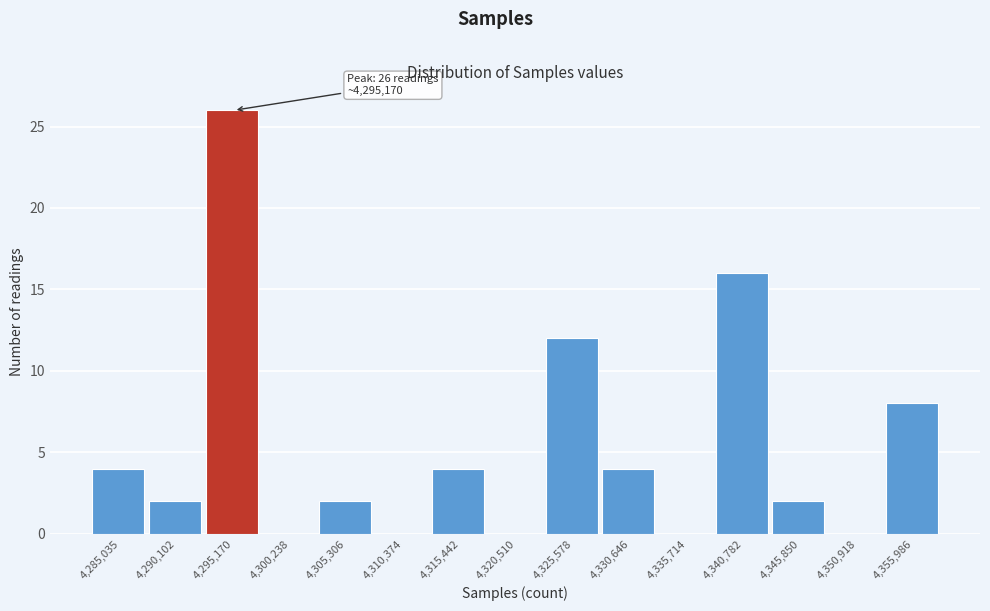

Reading left to right, transcribe all the data shown in this chart.

4,285,035=4	4,290,102=2	4,295,170=26	4,300,238=0	4,305,306=2	4,310,374=0	4,315,442=4	4,320,510=0	4,325,578=12	4,330,646=4	4,335,714=0	4,340,782=16	4,345,850=2	4,350,918=0	4,355,986=8